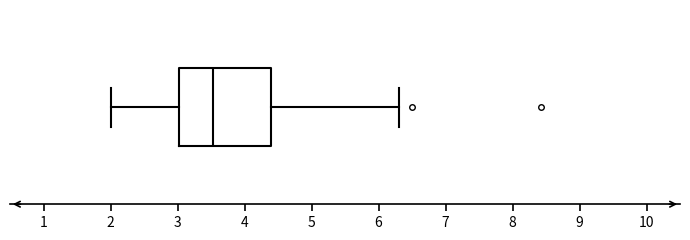

Where does the median line of the box sit on the x-axis? The values are not printed on the chart, so give them approximately, as read against the axis.

3.5